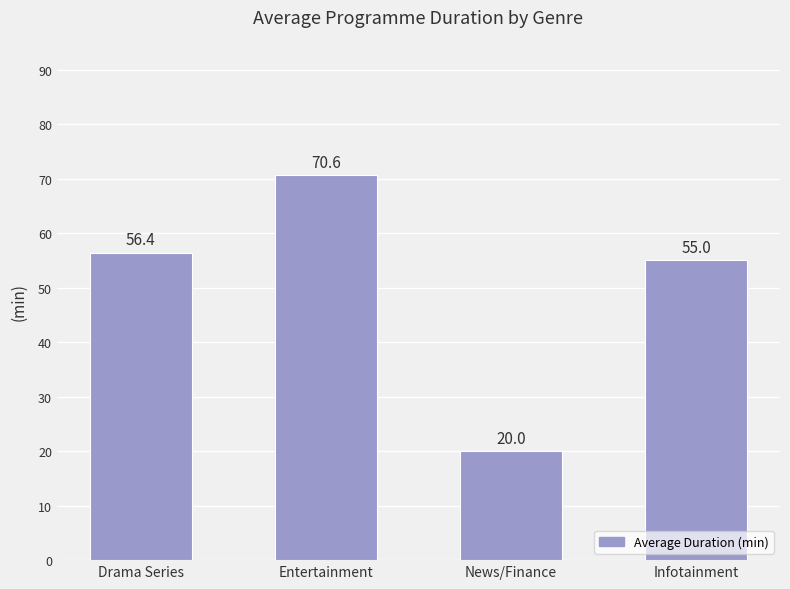

List the labels in order of value, smallest first.

News/Finance, Infotainment, Drama Series, Entertainment